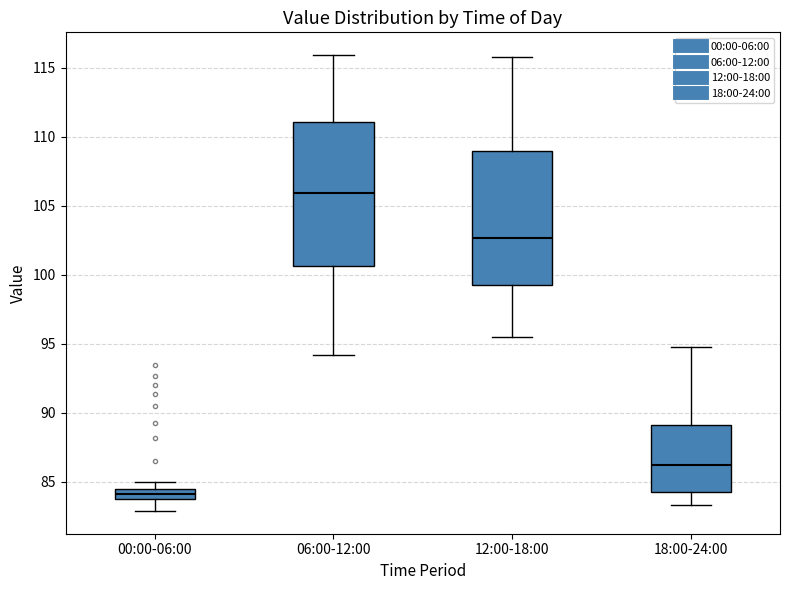

Which box is the tallest, from its lower edge to its upper edge?

06:00-12:00